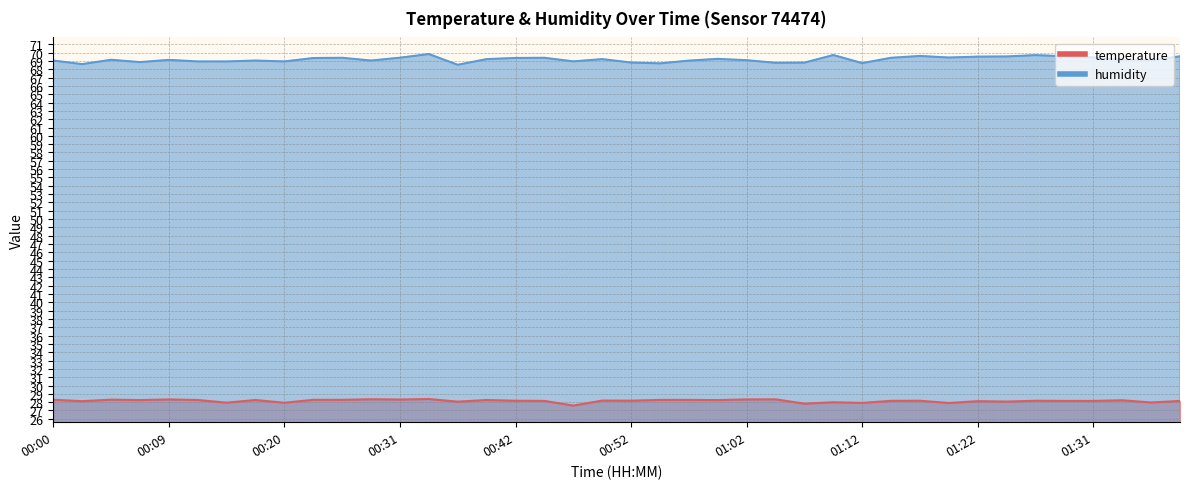

The temperature series shows 28.2 at 00:07. True or false?

True